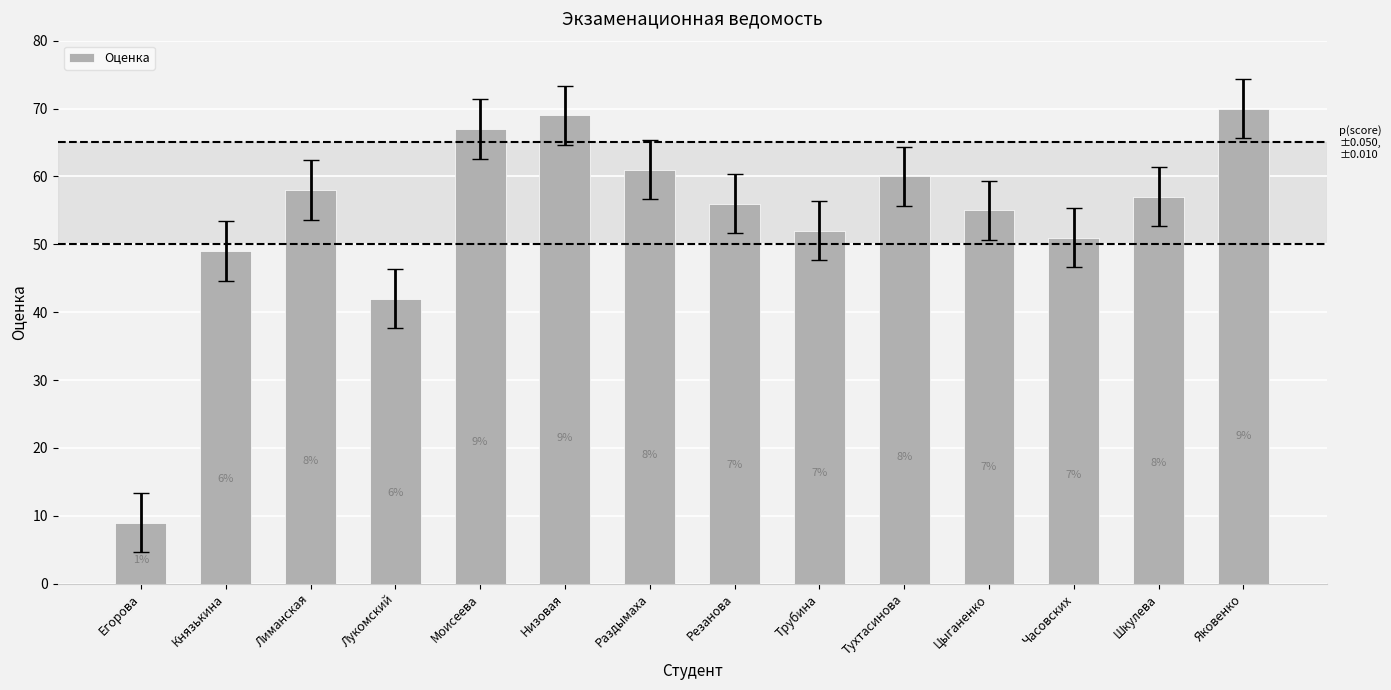

Reading right to left, list all the values displayed in this chart.

Яковенко=70	Шкулева=57	Часовских=51	Цыганенко=55	Тухтасинова=60	Трубина=52	Резанова=56	Раздымаха=61	Низовая=69	Моисеева=67	Лукомский=42	Лиманская=58	Князькина=49	Егорова=9